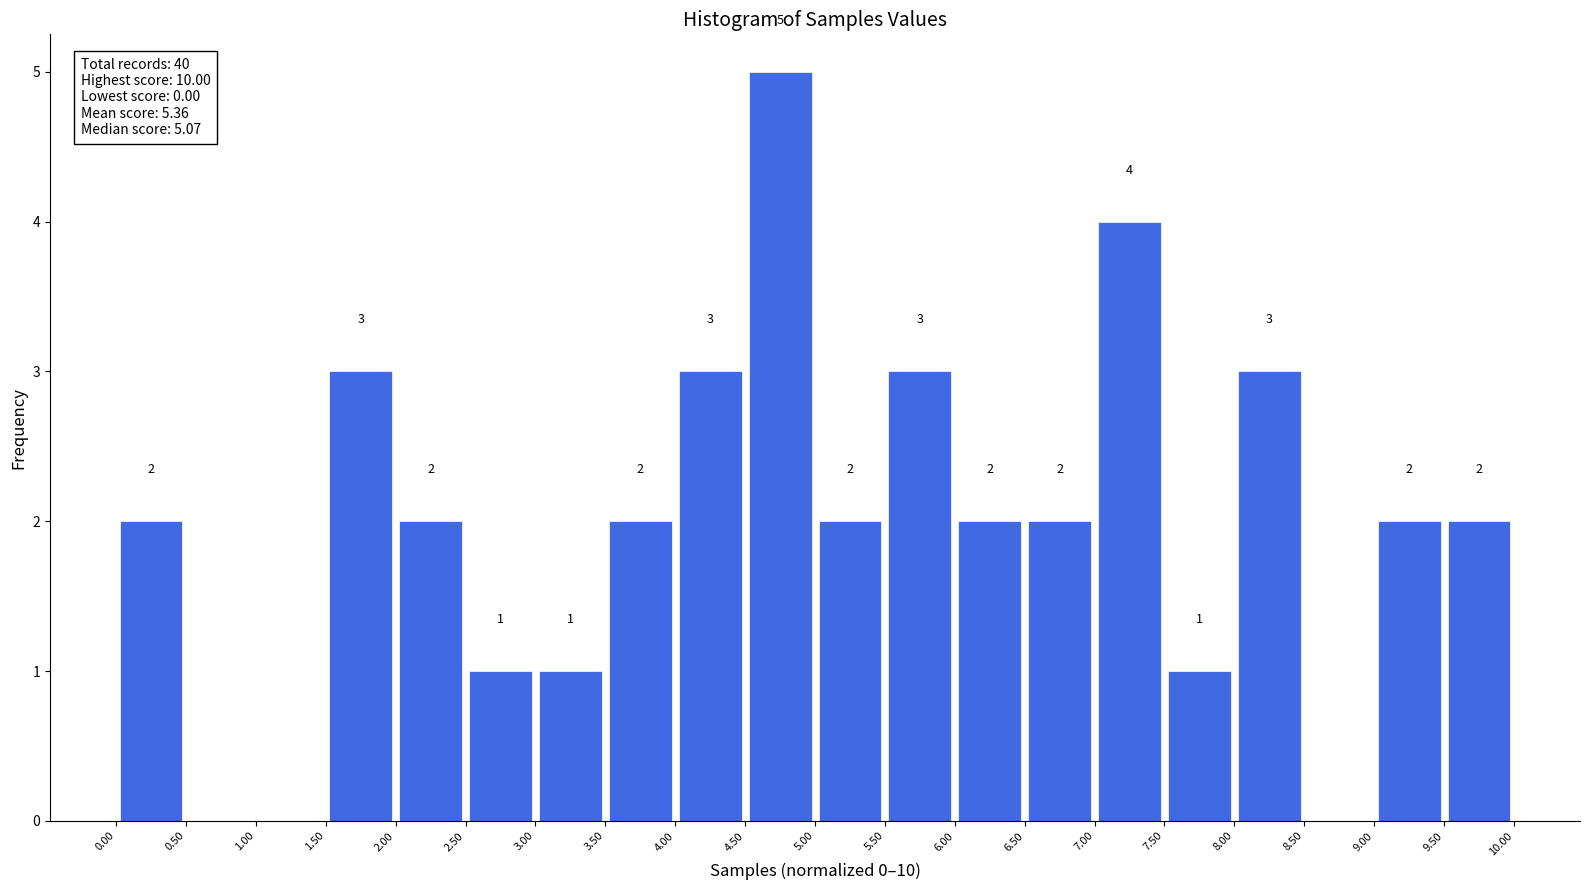

Which range on the x-axis has the tallest bar?

4.50 to 5.00